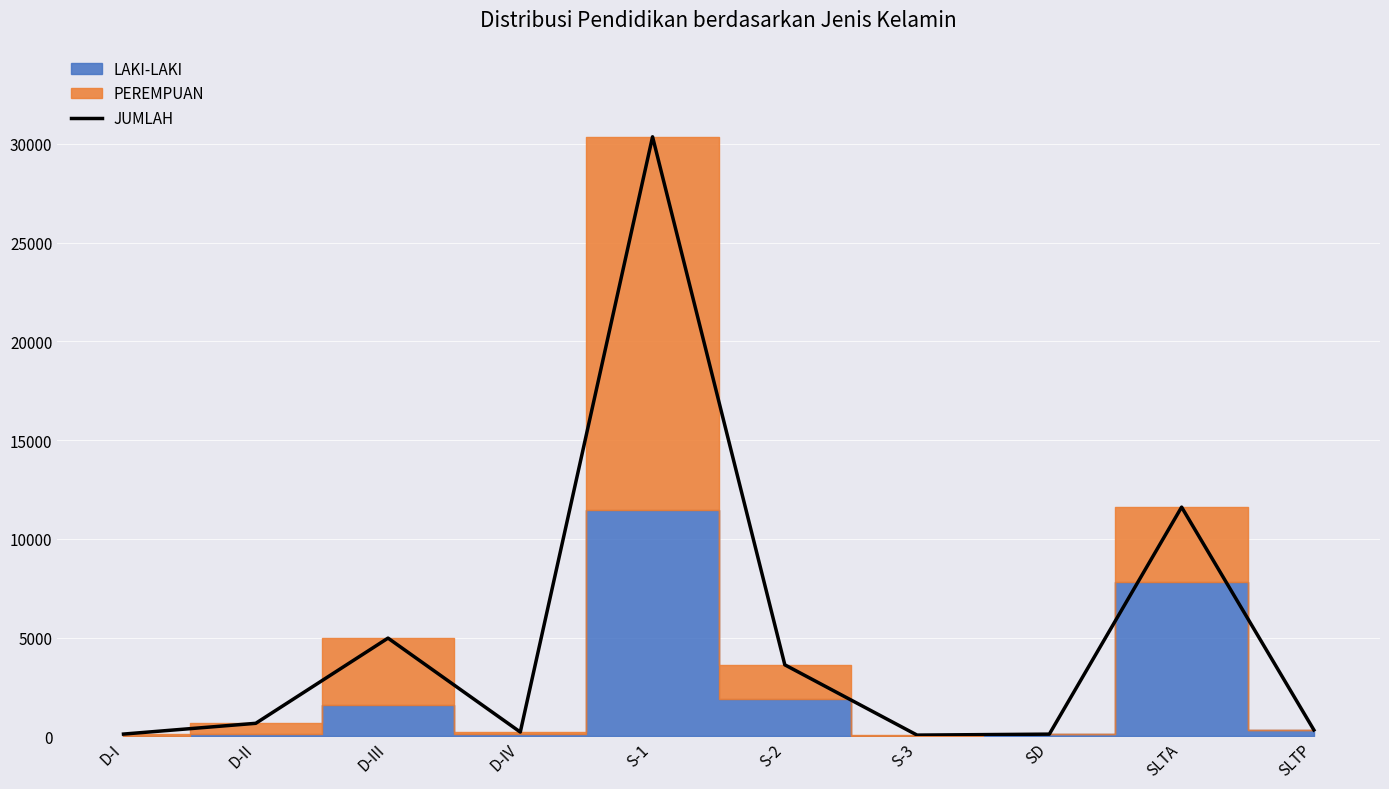

The value of JUMLAH at S-1 is 30352. True or false?

True